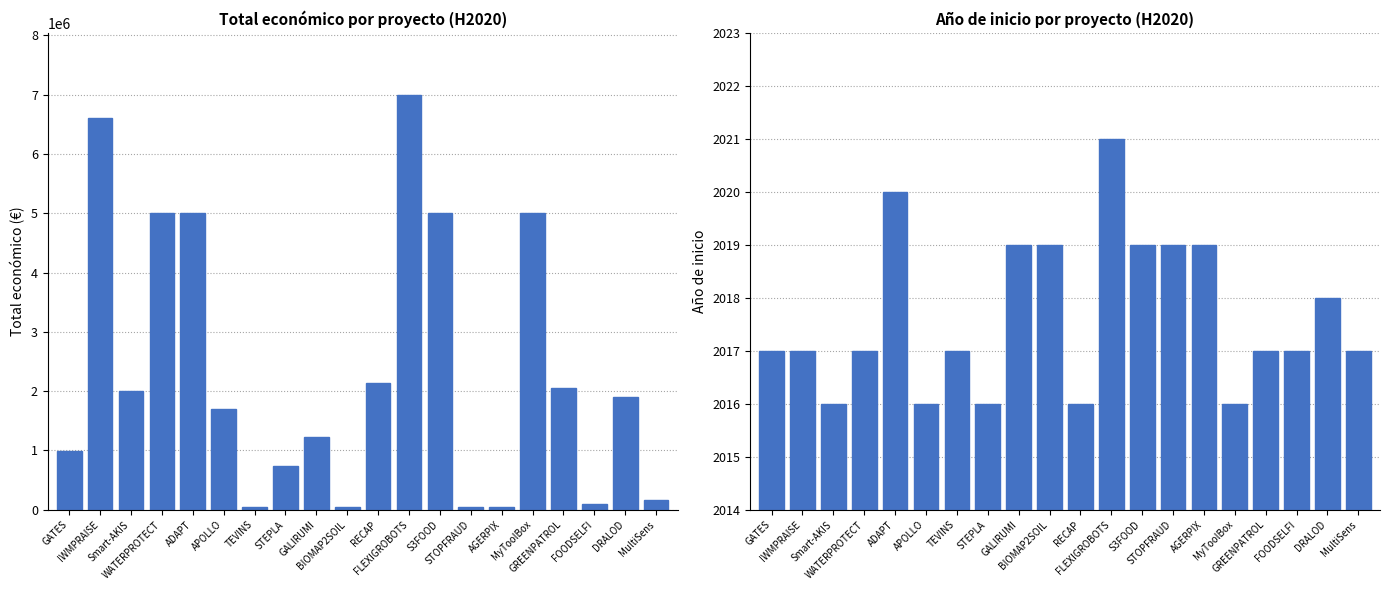

What is the label of the 5th bar from the right?

MyToolBox